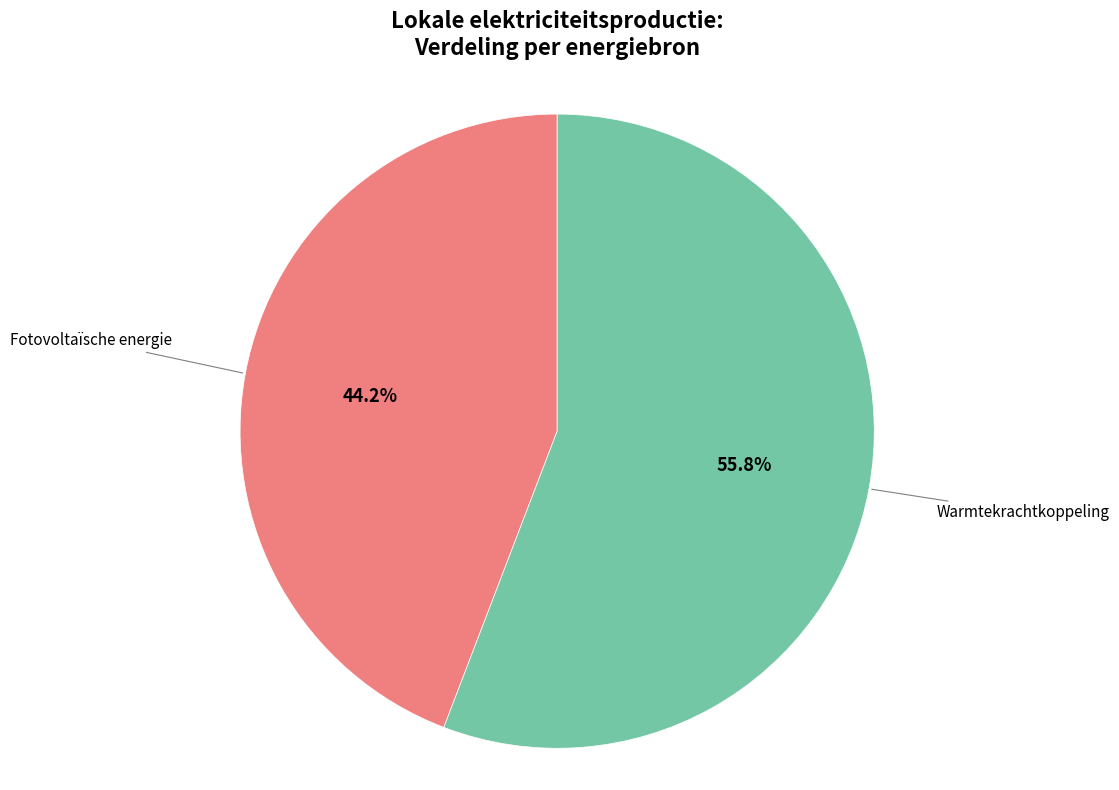

Which slice is the smallest?

Fotovoltaïsche energie